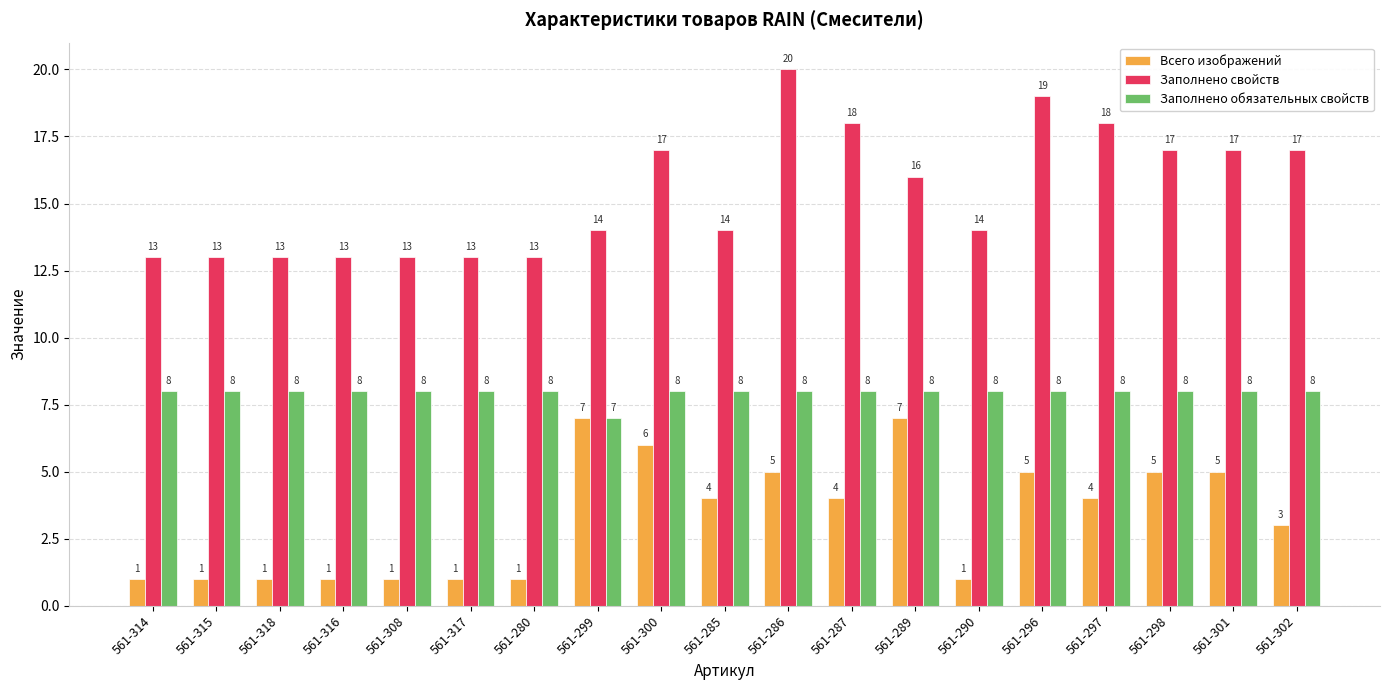

List the series in order of their overall mean, highest first.

Заполнено свойств, Заполнено обязательных свойств, Всего изображений